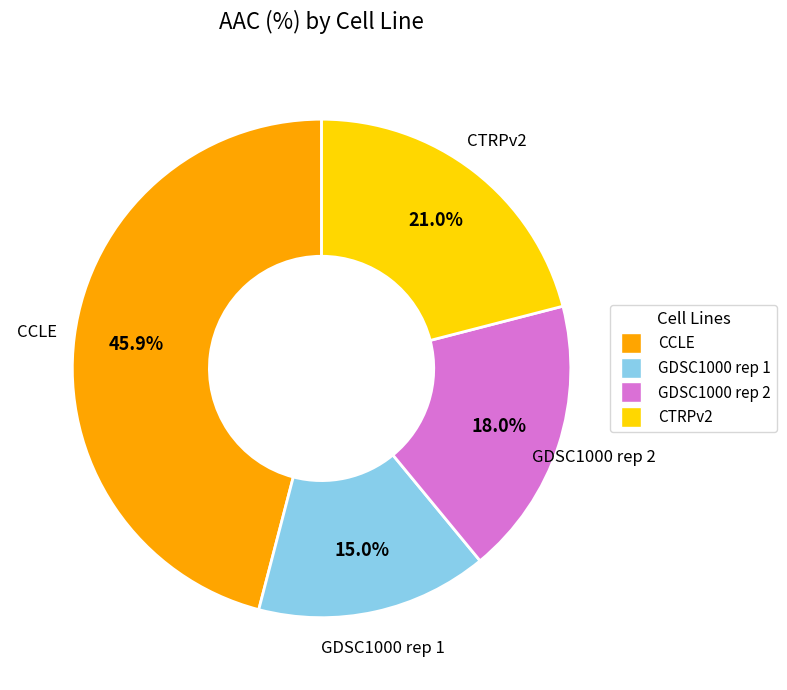

Do CTRPv2 and CCLE together represent more than half of the pie?

Yes